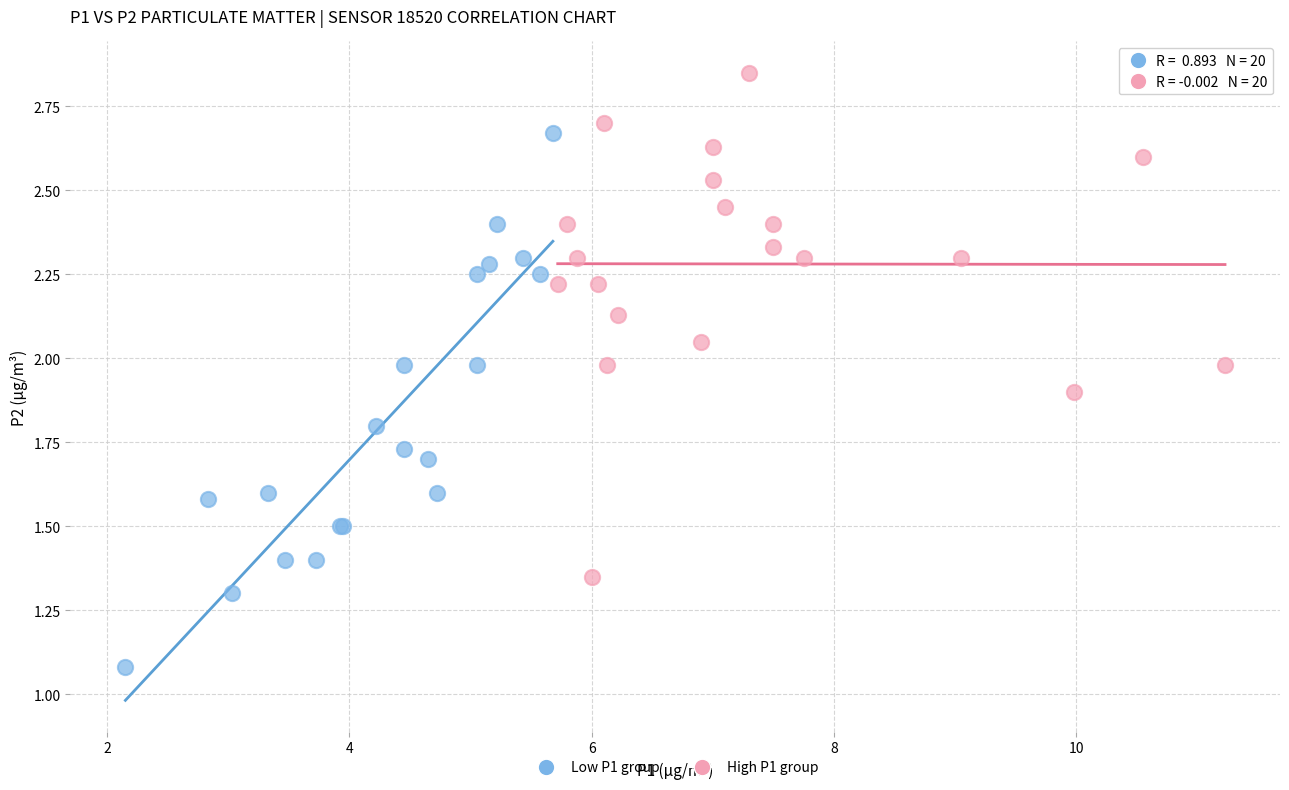

Which series has the widest spread of Y values?

Low P1 group